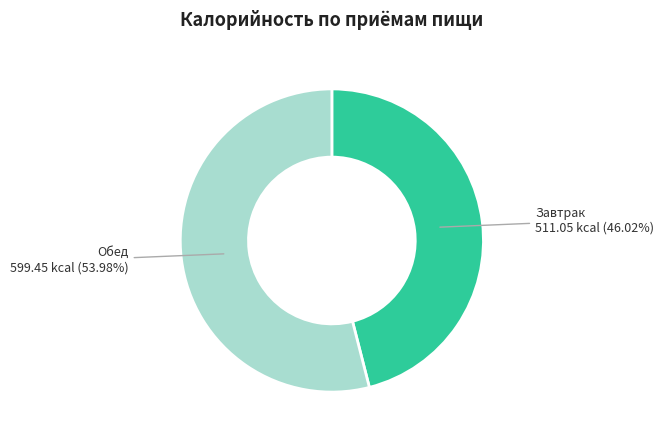

How much of the chart is everything except Завтрак?

54.0%